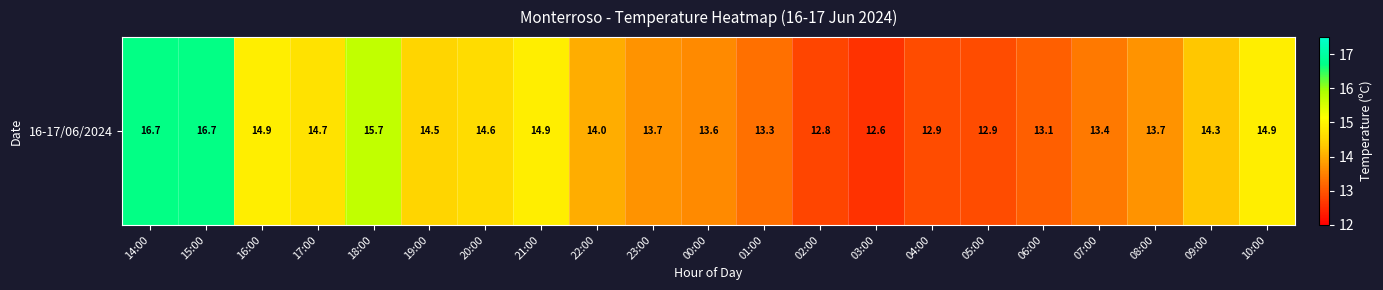

Reading right to left, transcribe all the data shown in this chart.

10:00=14.9	09:00=14.3	08:00=13.7	07:00=13.4	06:00=13.1	05:00=12.9	04:00=12.9	03:00=12.6	02:00=12.8	01:00=13.3	00:00=13.6	23:00=13.7	22:00=14.0	21:00=14.9	20:00=14.6	19:00=14.5	18:00=15.7	17:00=14.7	16:00=14.9	15:00=16.7	14:00=16.7